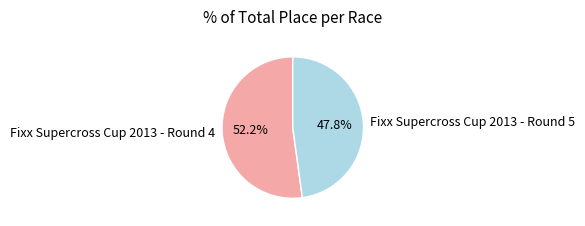

Which slice is the smallest?

Fixx Supercross Cup 2013 - Round 5